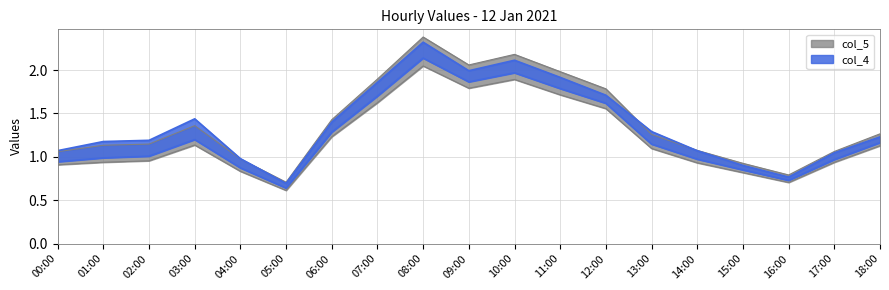

Does the chart have visible grid lines?

Yes